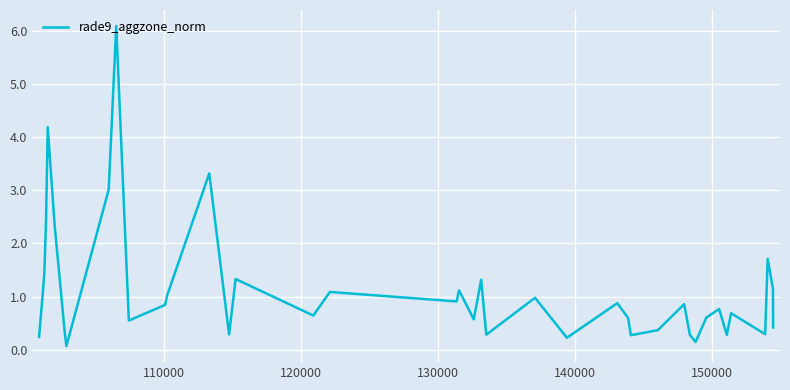

What is the maximum value shown in the chart?

6.1